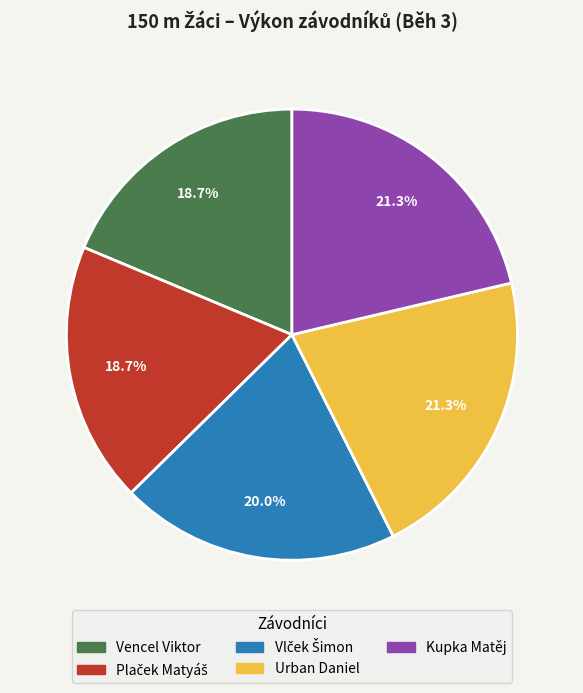

What portion of the pie excludes Urban Daniel?

78.7%